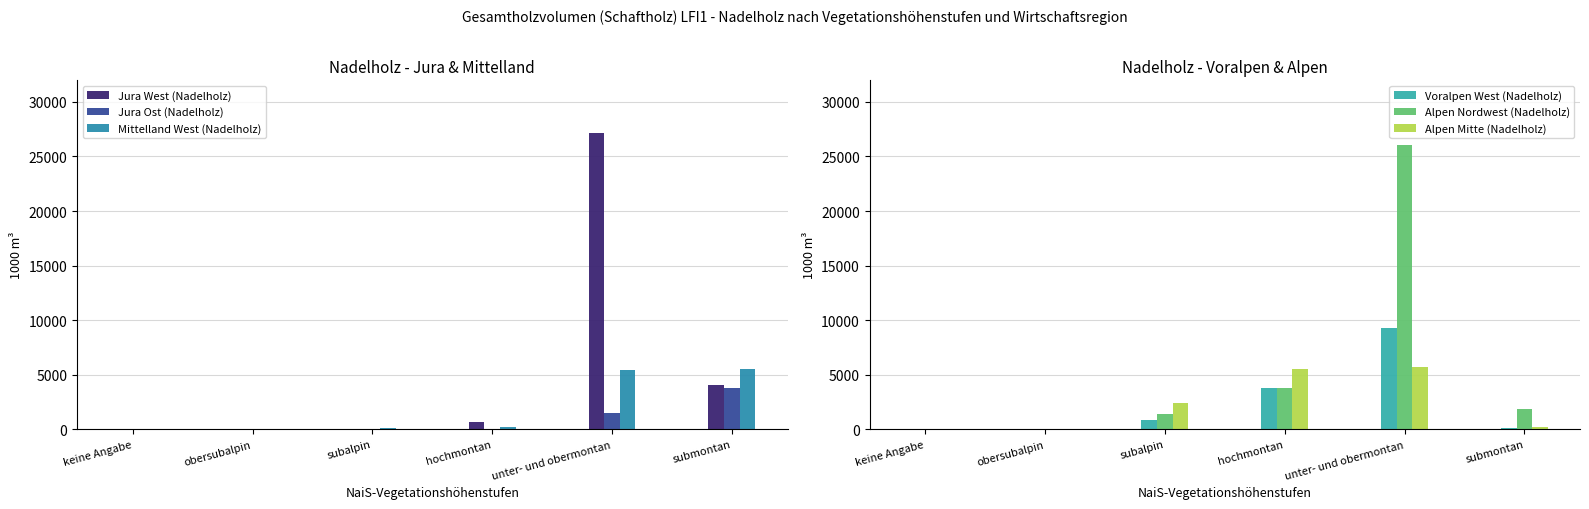

Rank the series at subalpin from highest to lowest value.

Alpen Mitte (Nadelholz), Alpen Nordwest (Nadelholz), Voralpen West (Nadelholz), Mittelland West (Nadelholz), Jura West (Nadelholz), Jura Ost (Nadelholz)